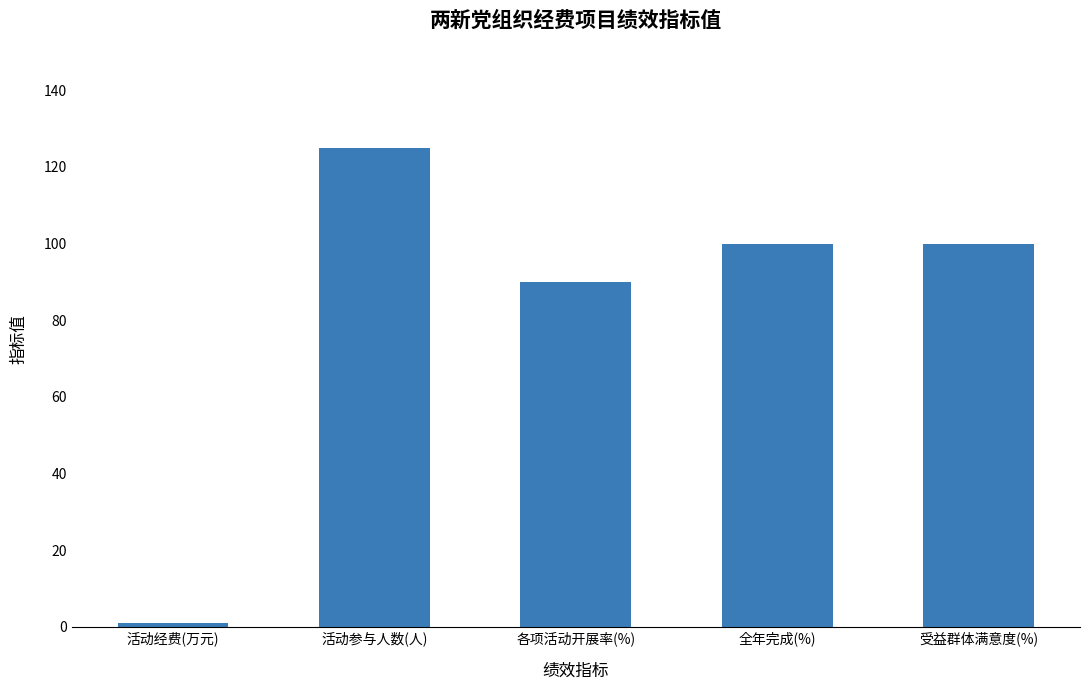

Reading right to left, transcribe all the data shown in this chart.

100	100	90	125	1